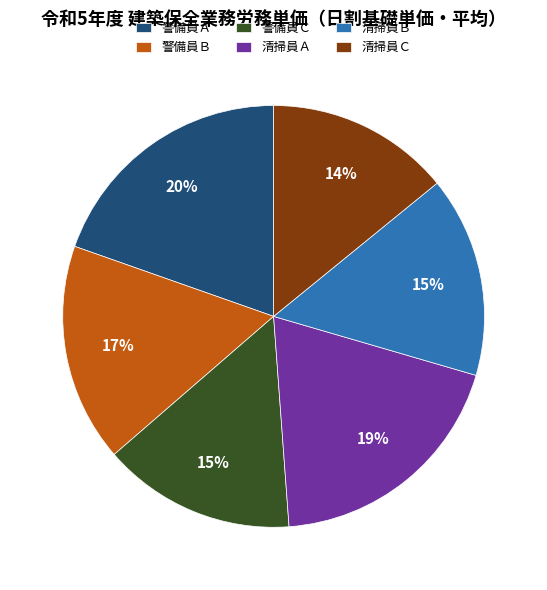

Does 清掃員Ｂ account for over 50% of the chart?

No